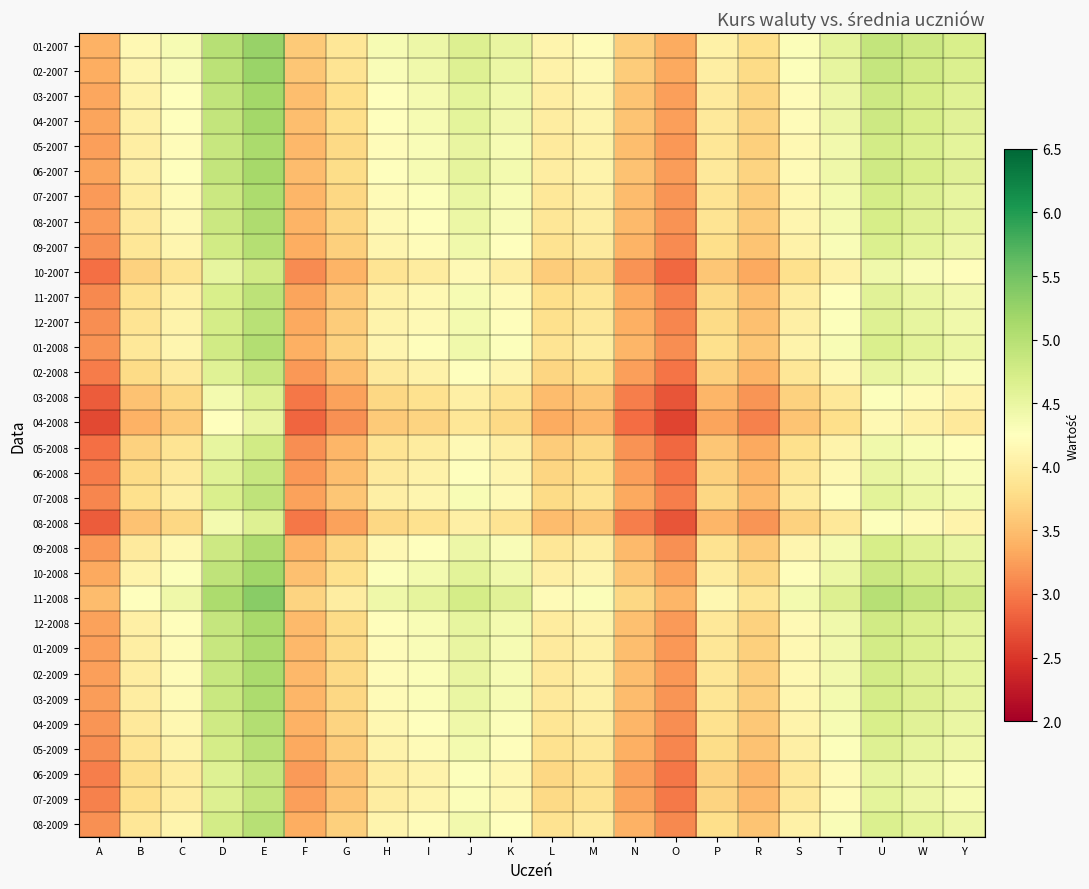

Count the number of categories in the chart.

22